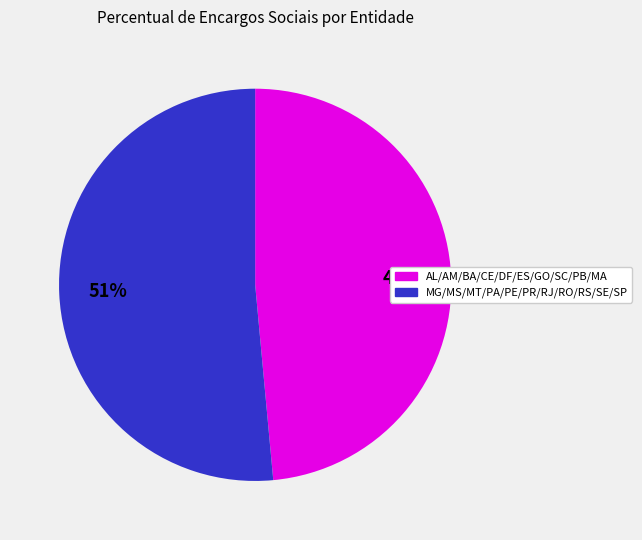

To the nearest percent, what is the average slice percentage?

50%